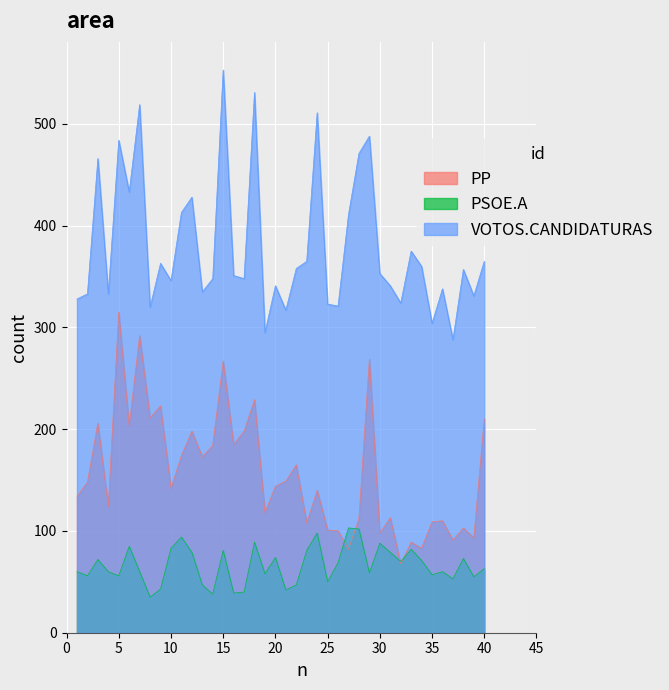

Reading left to right, list all the values displayed in this chart.

PP: 1=134	2=148	3=206	4=124	5=315	6=203	7=292	8=211	9=223	10=142	11=174	12=198	13=173	14=184	15=267	16=185	17=198	18=229	19=118	20=144	21=149	22=165	23=108	24=140	25=101	26=100	27=82	28=112	29=269	30=98	31=113	32=68	33=89	34=83	35=109	36=110	37=91	38=103	39=93	40=210
PSOE.A: 1=60	2=56	3=72	4=60	5=56	6=85	7=60	8=35	9=43	10=83	11=94	12=79	13=47	14=38	15=81	16=39	17=40	18=89	19=58	20=74	21=42	22=47	23=81	24=98	25=50	26=69	27=103	28=102	29=59	30=88	31=79	32=70	33=82	34=71	35=57	36=60	37=53	38=73	39=55	40=63
VOTOS.CANDIDATURAS: 1=328	2=333	3=466	4=333	5=484	6=433	7=519	8=320	9=363	10=346	11=413	12=428	13=335	14=348	15=553	16=351	17=348	18=531	19=295	20=341	21=317	22=358	23=365	24=511	25=323	26=321	27=411	28=471	29=488	30=353	31=341	32=324	33=375	34=360	35=304	36=338	37=288	38=357	39=331	40=365